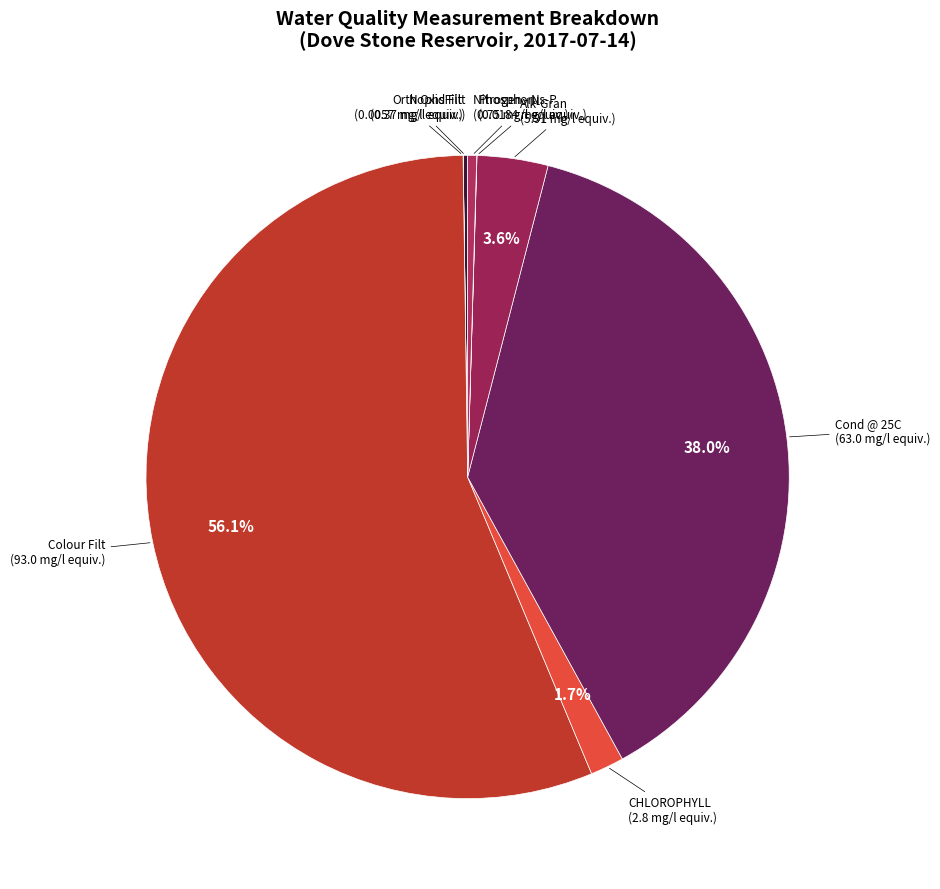

What is the largest slice in the pie chart?

Colour Filt